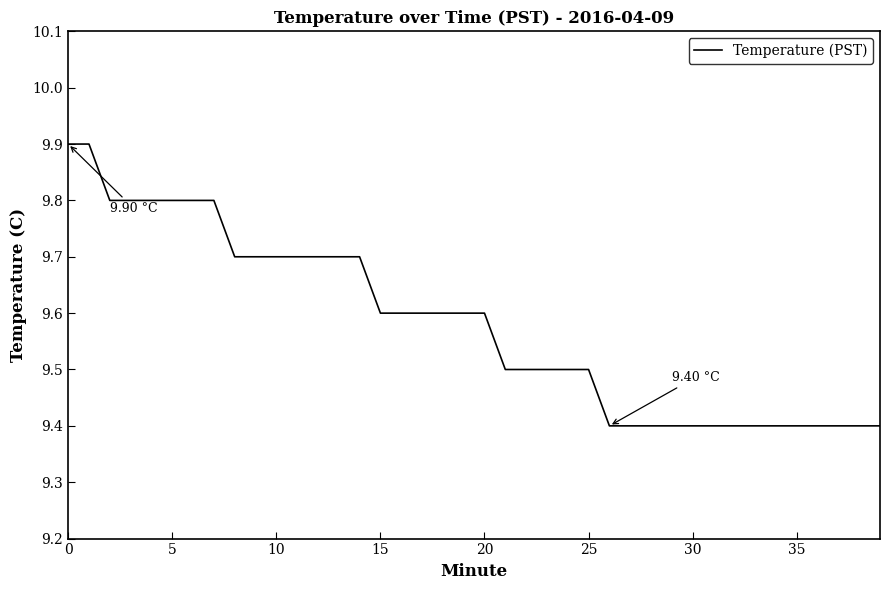

What is the smallest value displayed?

9.4